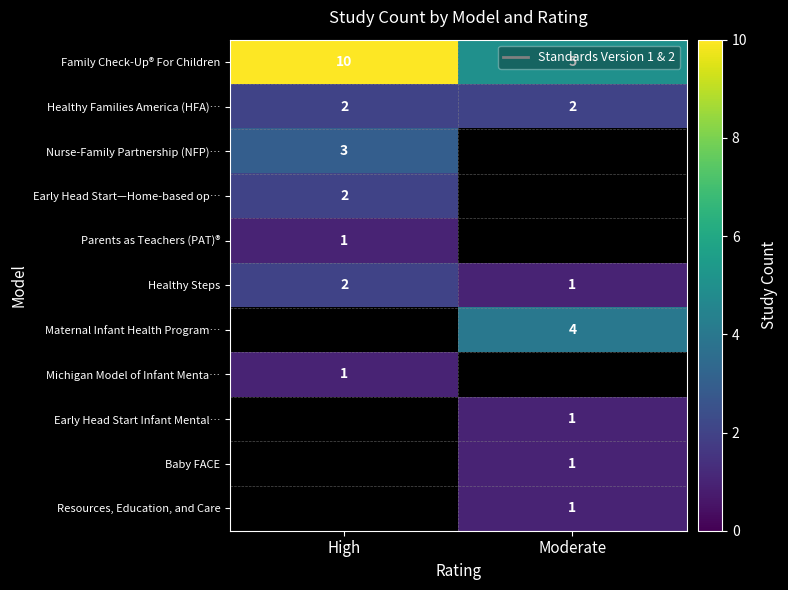

Count the number of data series in this chart.

11